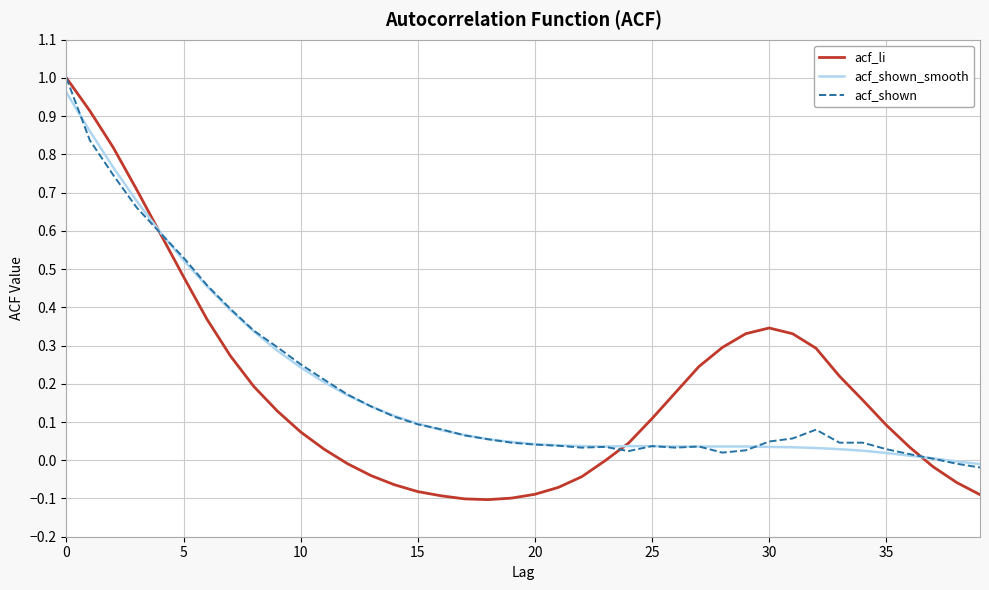

Which series has the largest range (max minus min)?

acf_li